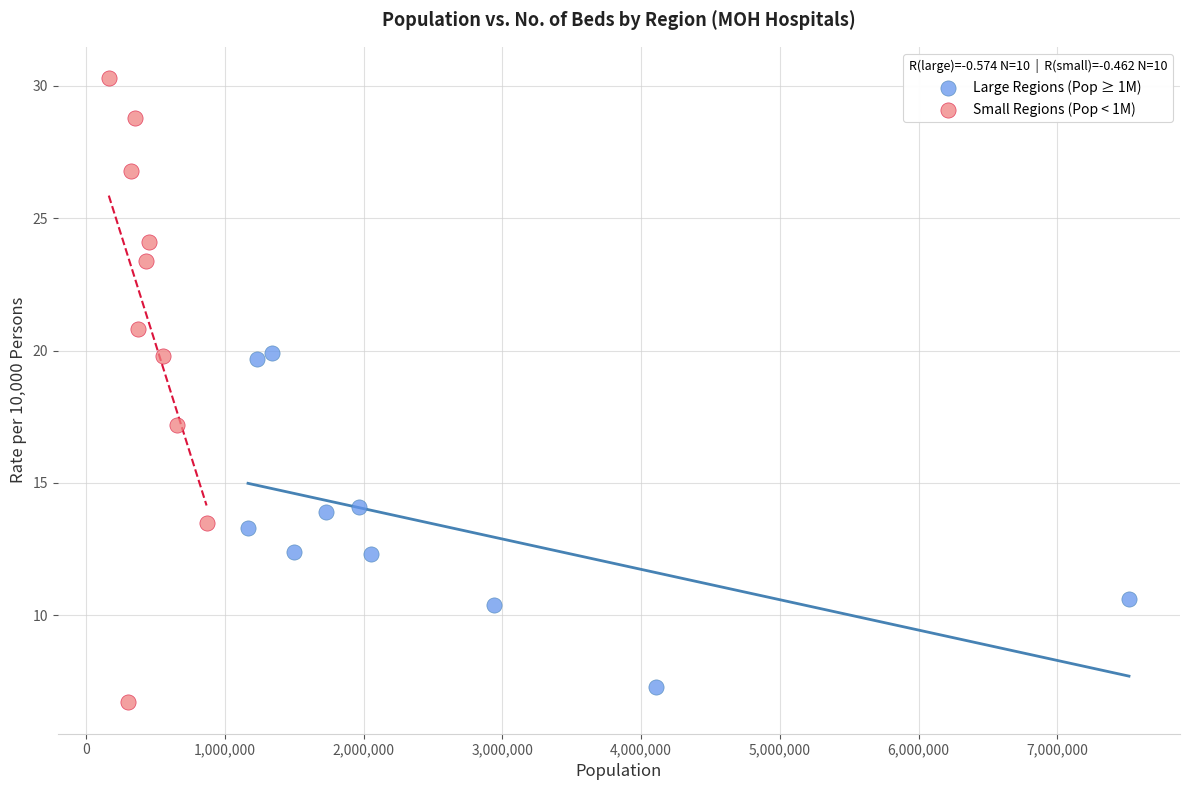

Which series has the widest spread of Y values?

Small Regions (Pop < 1M)